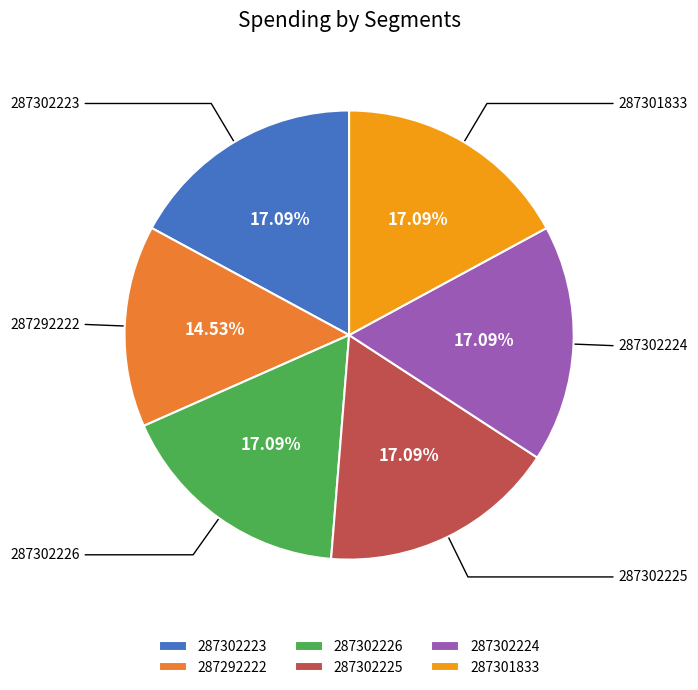

To the nearest percent, what portion does 287292222 represent?

15%